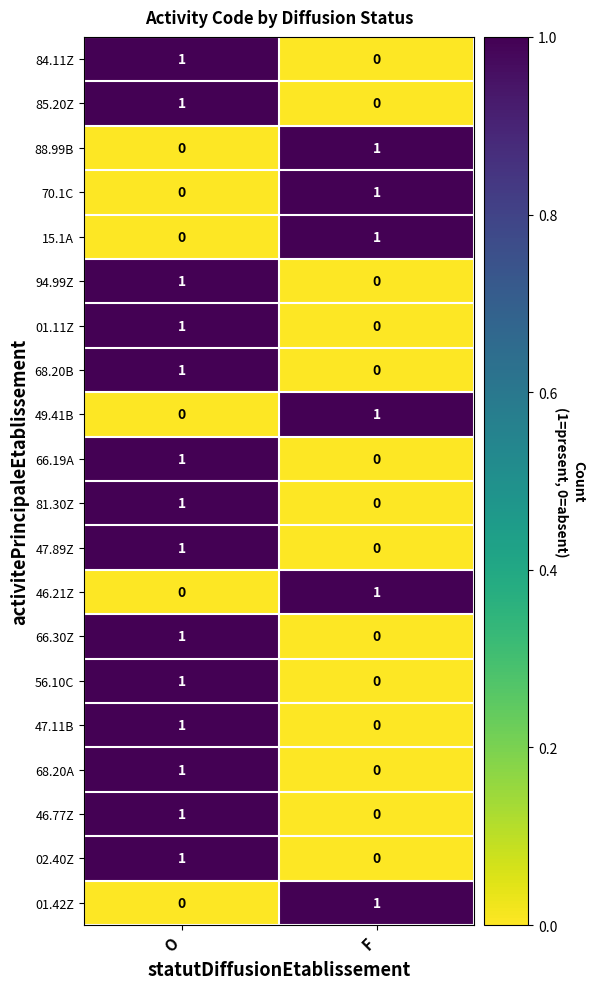

What is the total value across all series at O?

14